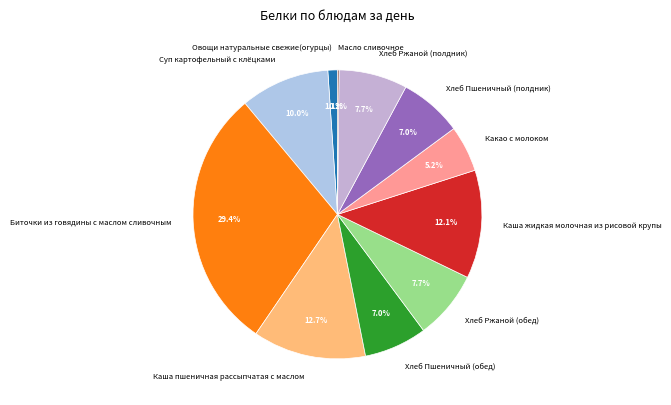

True or false: Какао с молоком accounts for 1% of the total.

False